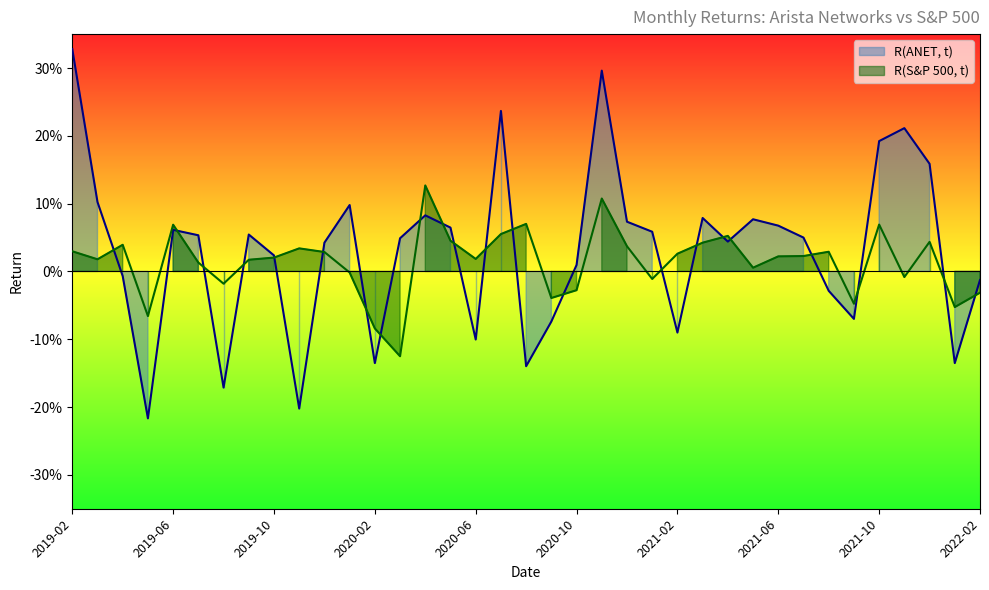

True or false: R(ANET, t) and R(S&P 500, t) intersect in this chart.

True